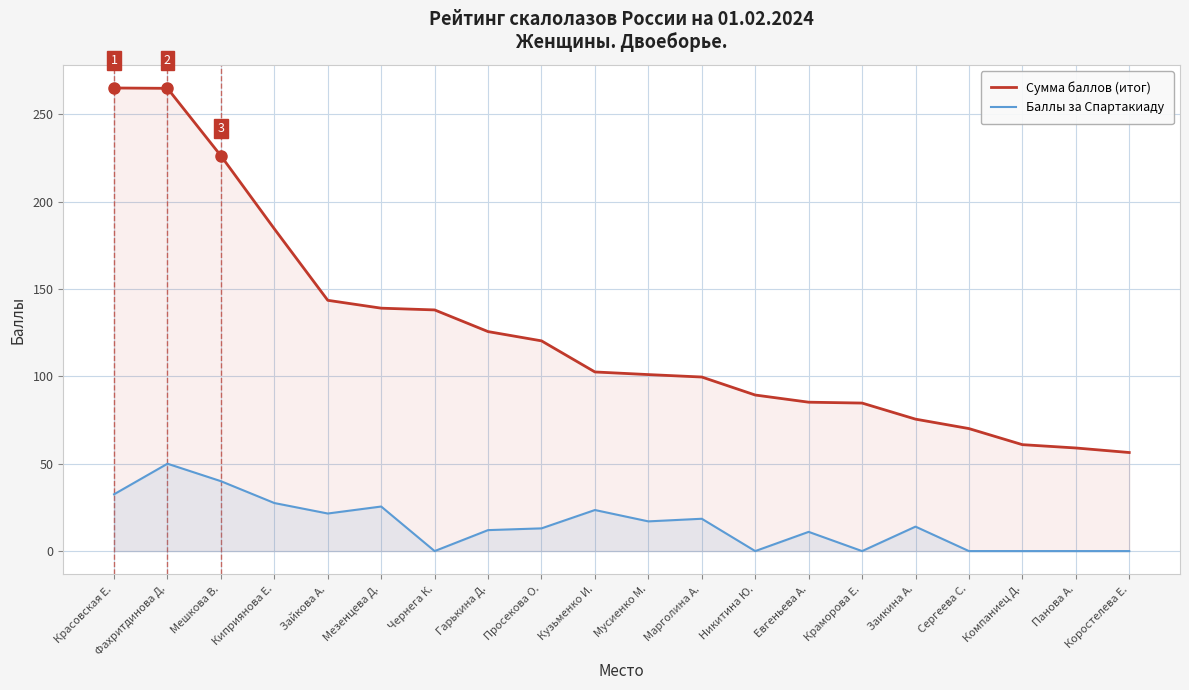

What value does the Сумма баллов (итог) series have at Гарькина Д.?

125.6